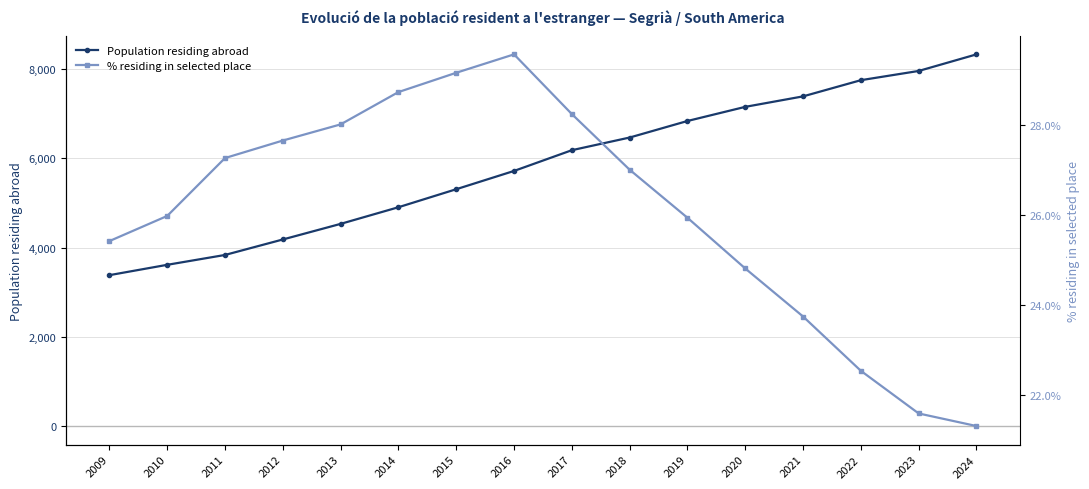

Between 2012 and 2009, which is larger?

2012